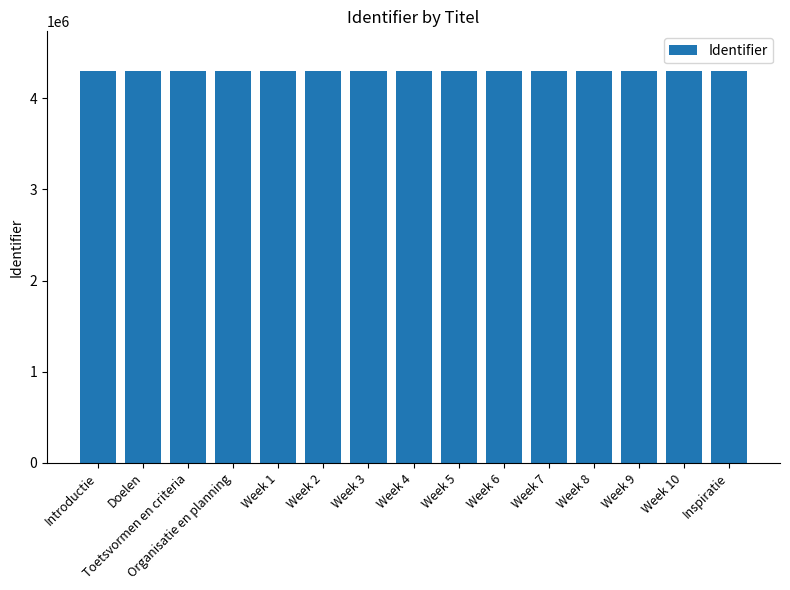

What is the average value?

4304904